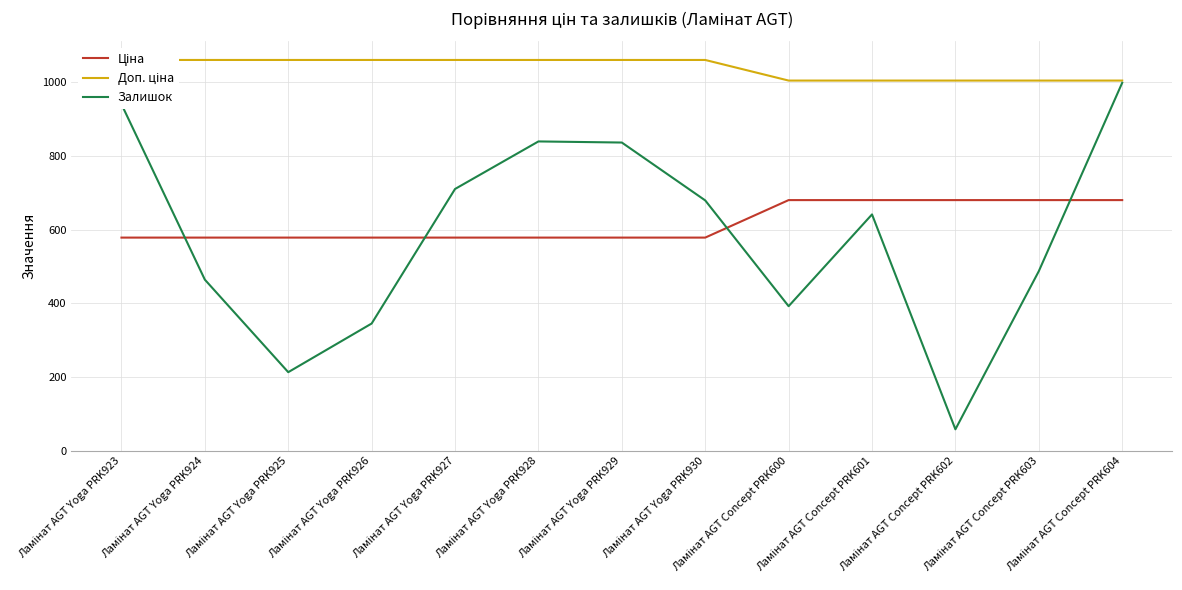

What is the average value of the Ціна series?

617.2